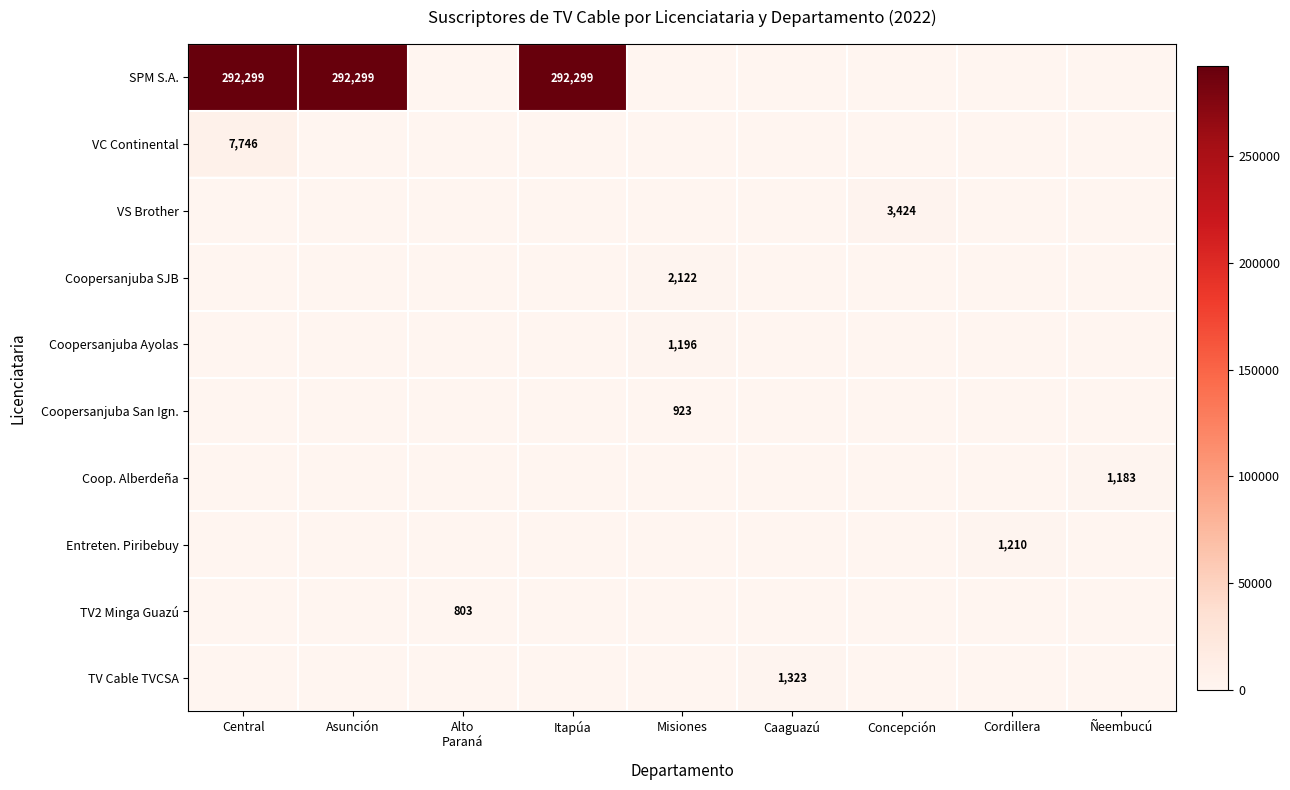

True or false: VC Continental has a value of 3176 at Central.

False